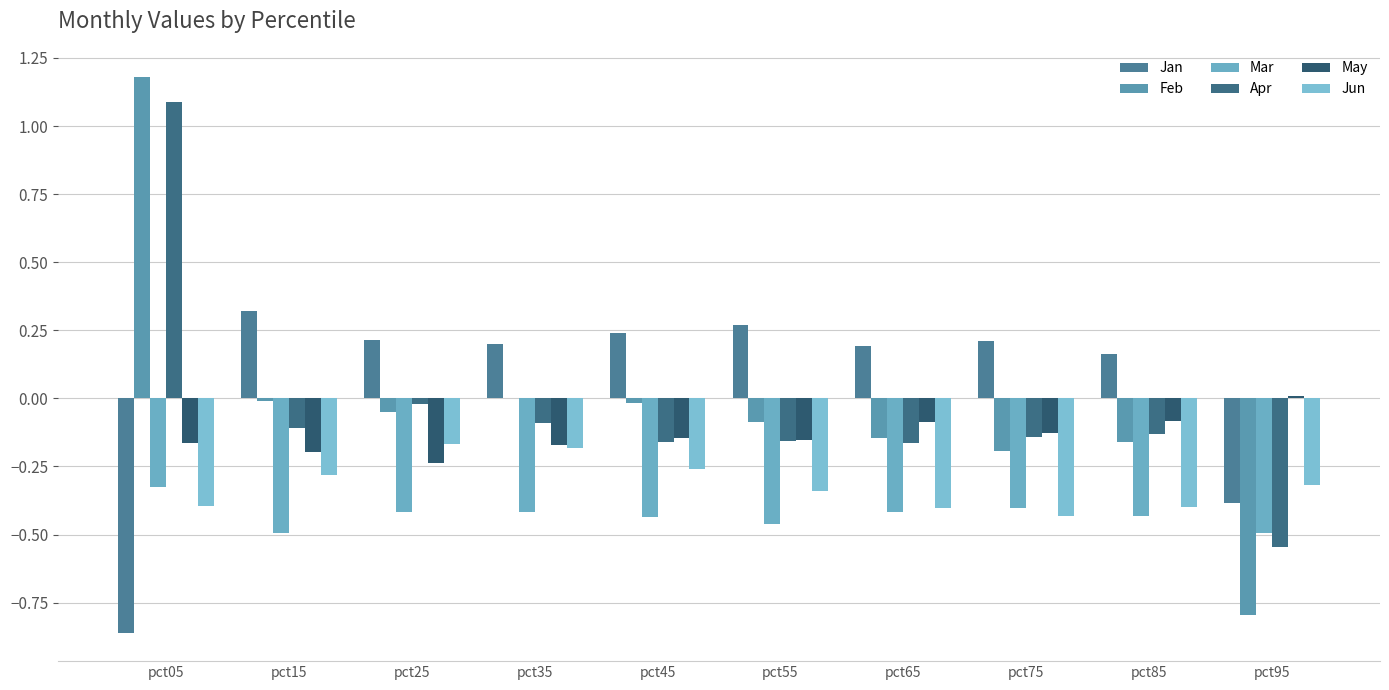

How many data points in May are above 0?

1